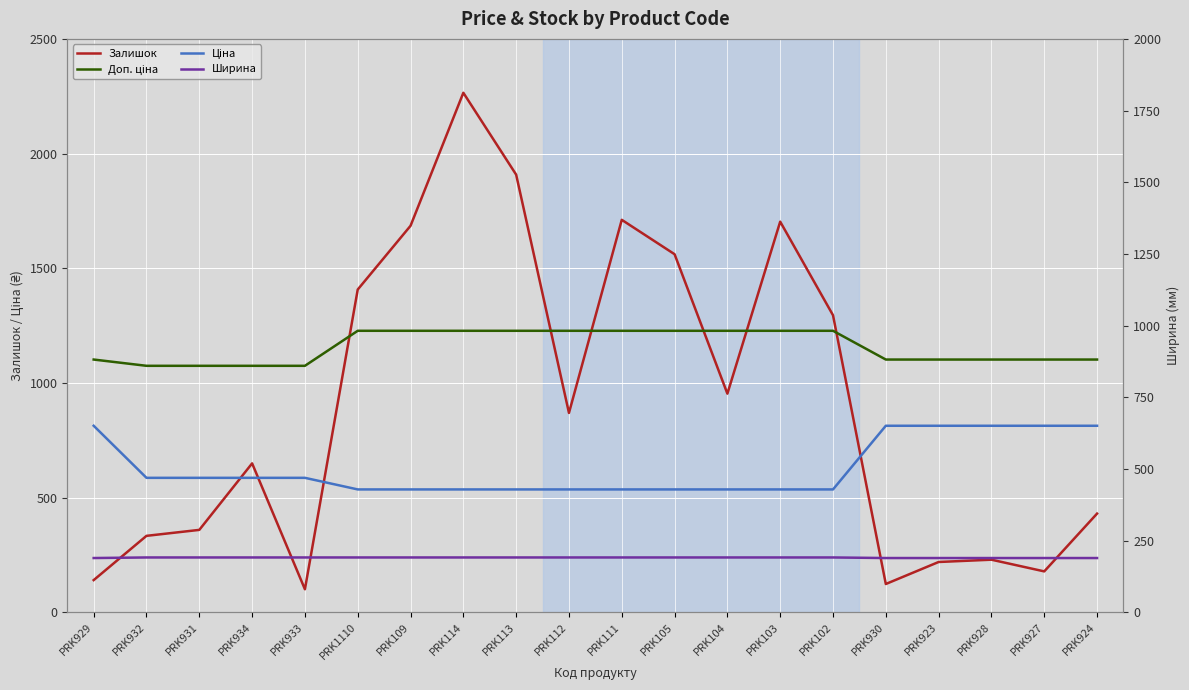

Which series has the largest total across all categories?

Доп. ціна